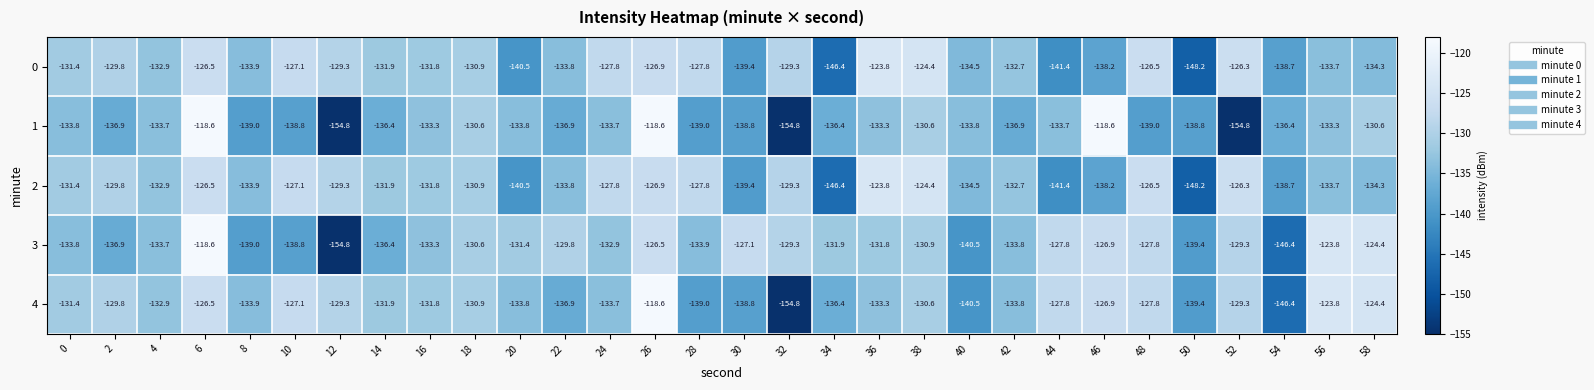

At which category is the sum across all series the highest?

6